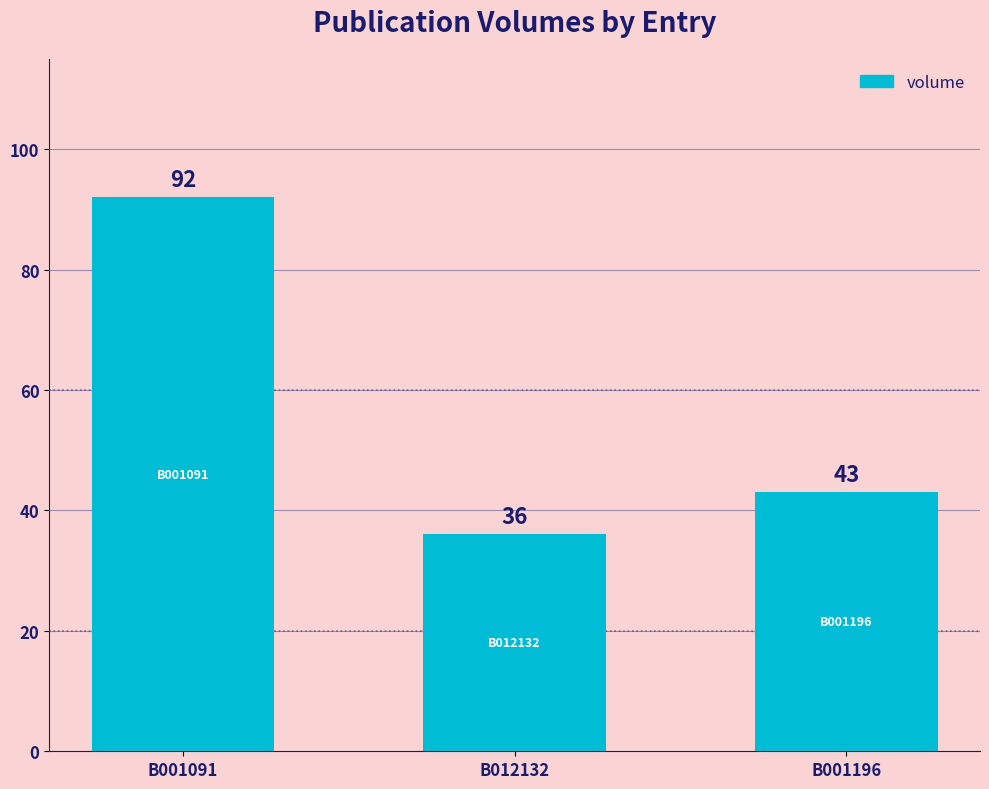

What is the ratio of the value at B012132 to the value at B001196?

0.8